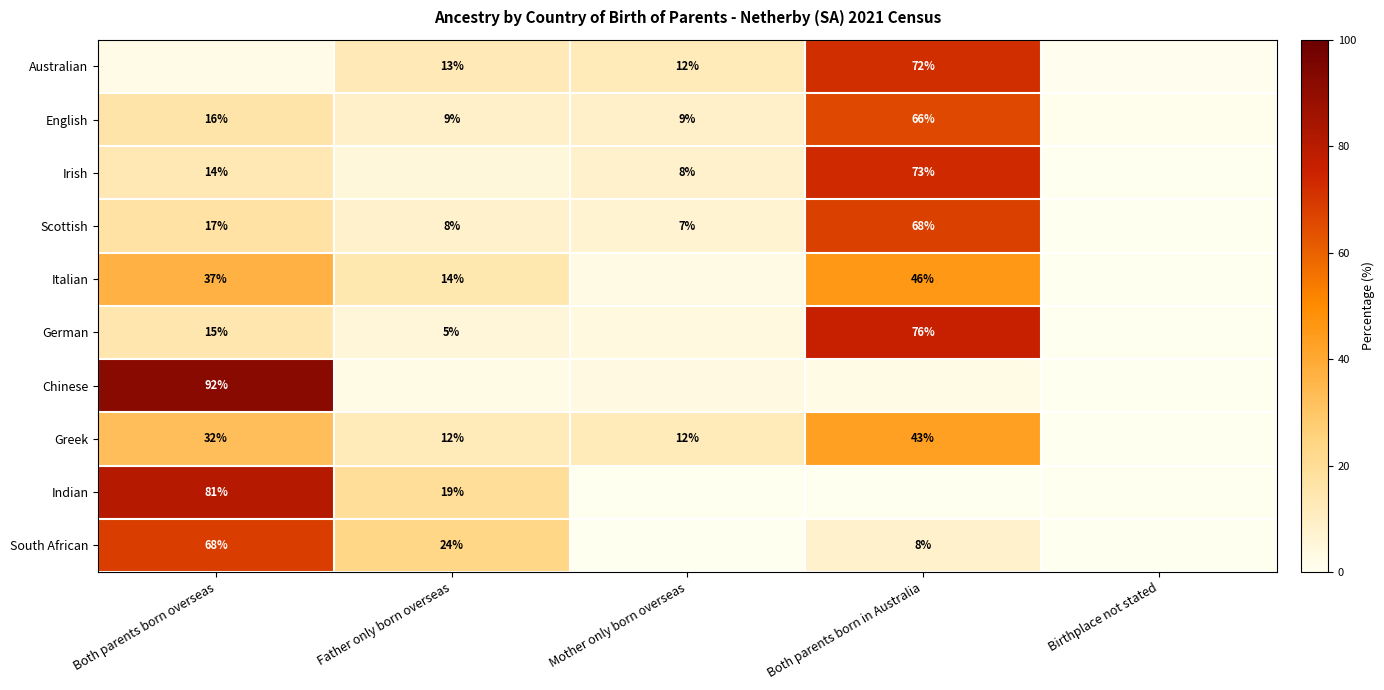

What is the sum of all Irish values?

100.0